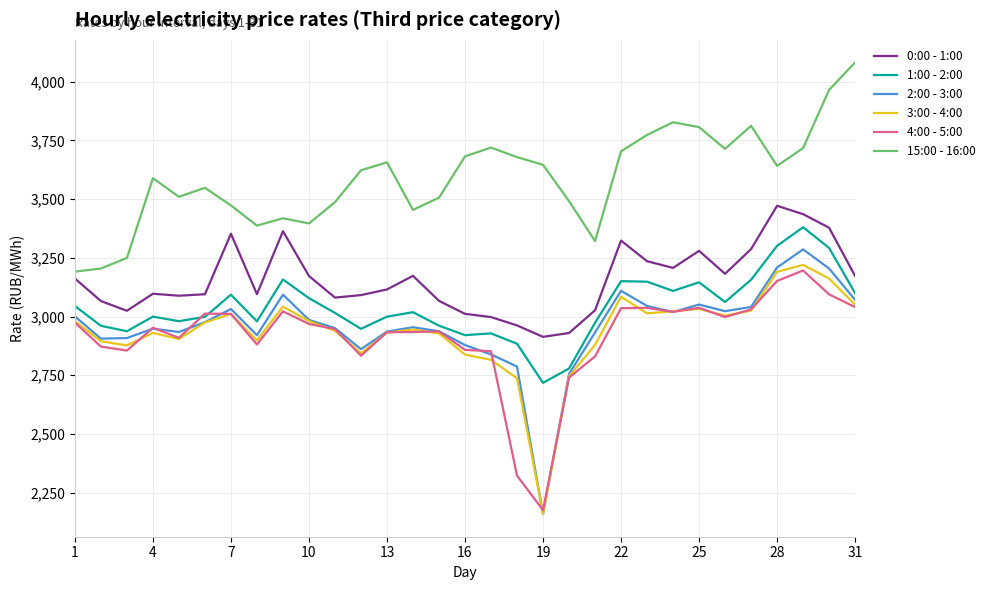

True or false: 1:00 - 2:00 and 2:00 - 3:00 intersect in this chart.

False